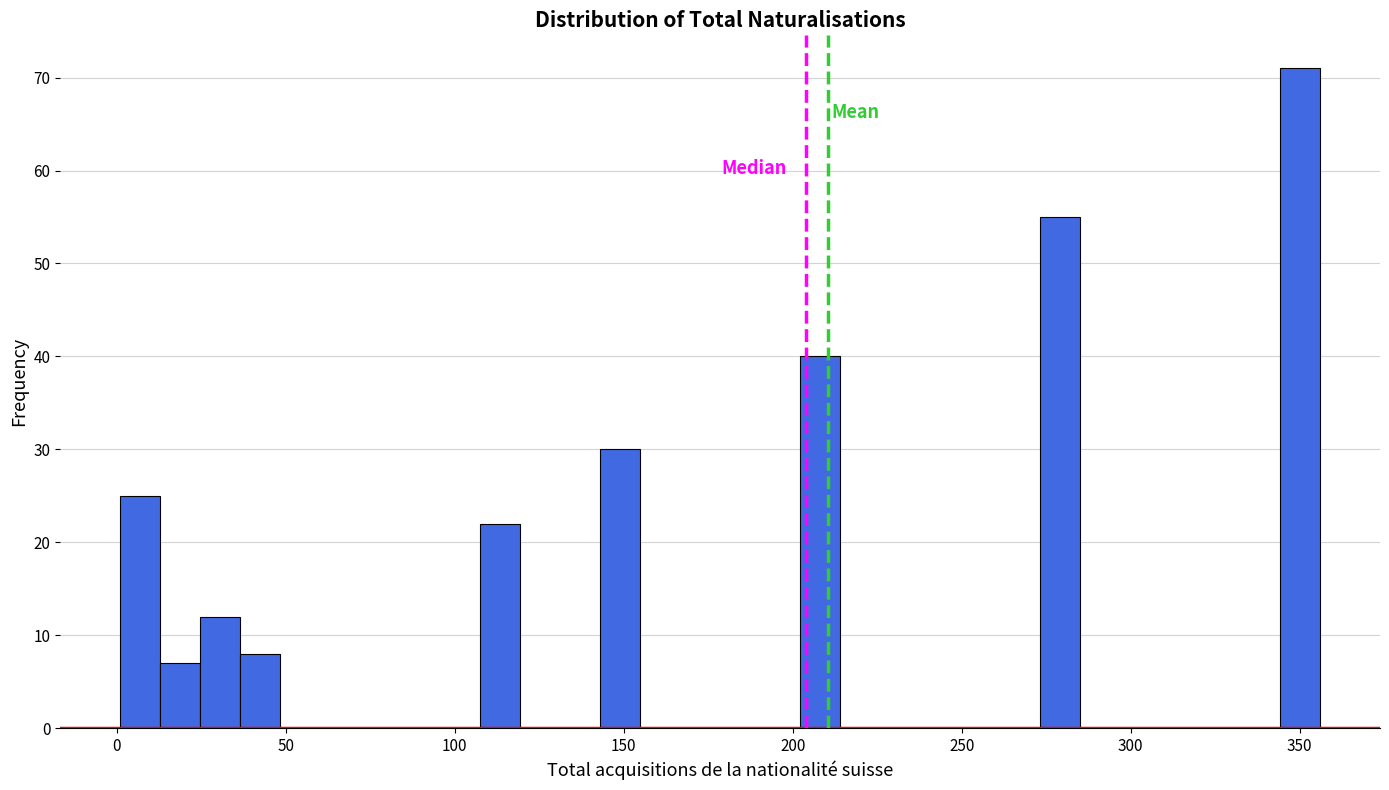

Around what value on the x-axis is the tallest bar? Give the approximate position of its centre, as read against the axis.

350